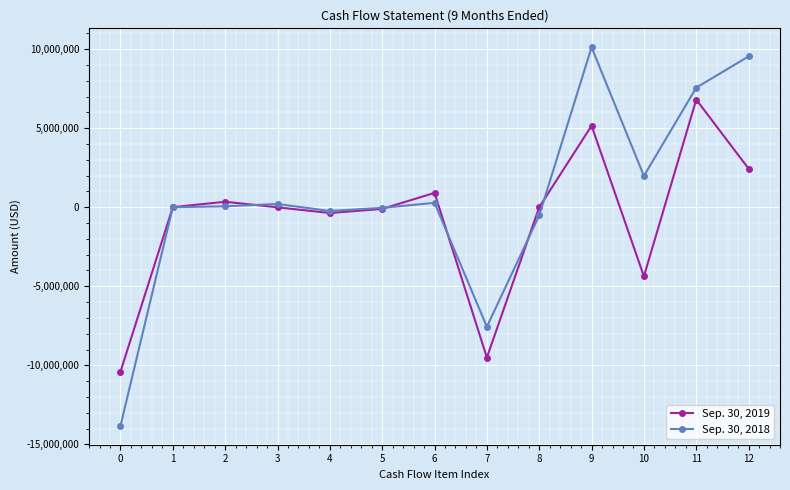

Between 3 and 10, which series saw the biggest shift?

Sep. 30, 2019